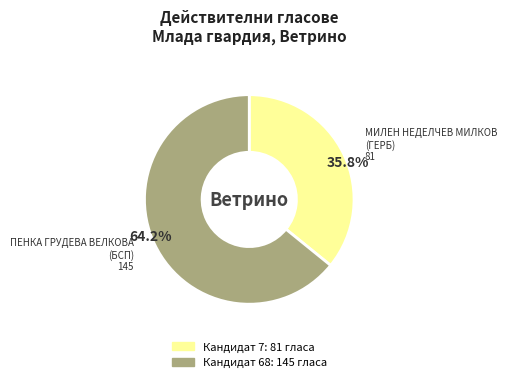

Is there a majority slice in this chart?

Yes